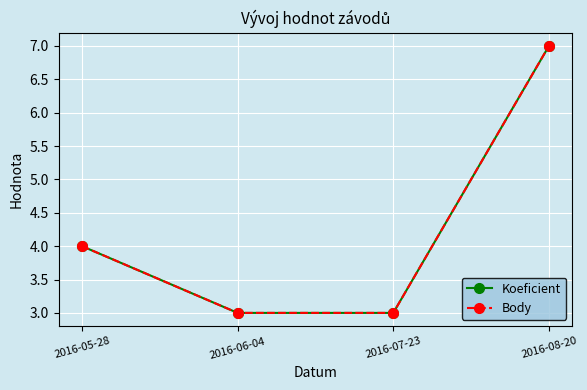

What position from the right is 2016-05-28?

4